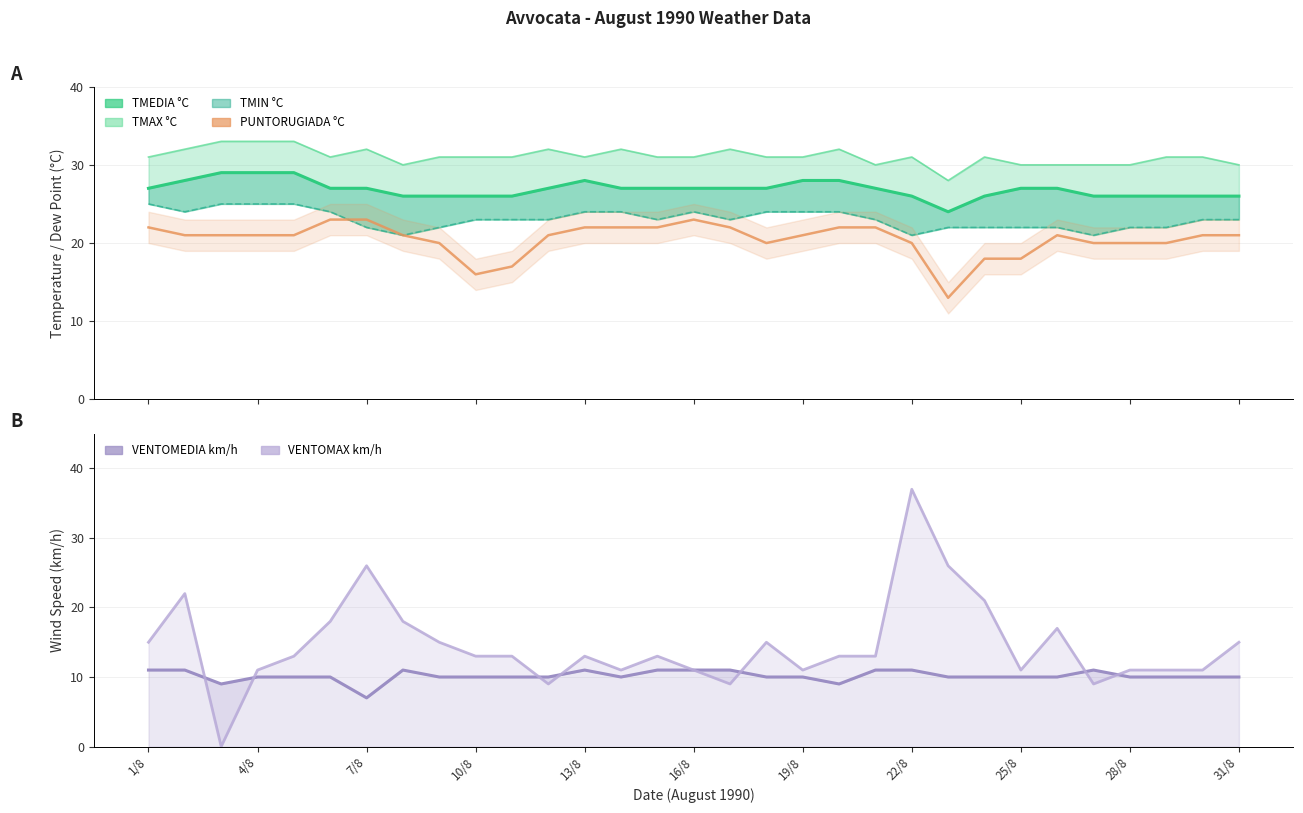

What is the approximate value of TMEDIA °C at 14?

27